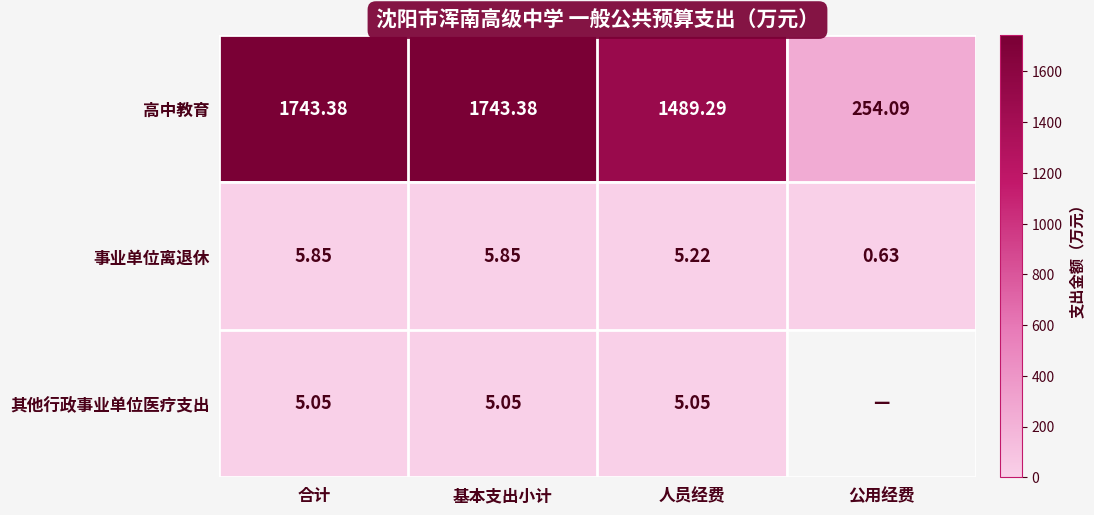

At which label is 高中教育 closest to 998?

人员经费